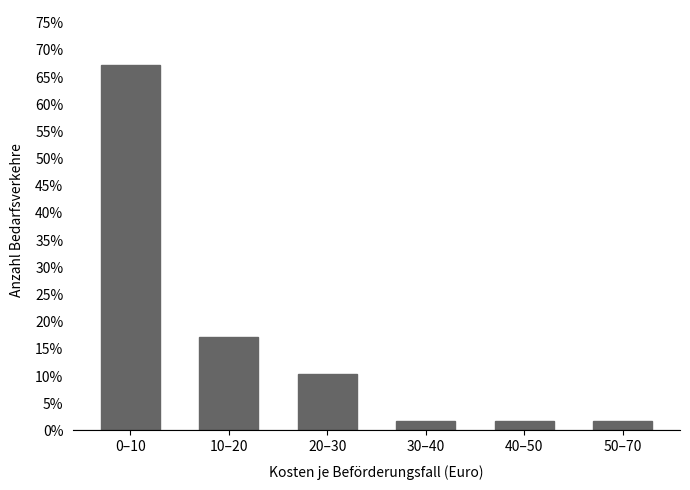

Reading left to right, extract all data points from this chart.

67.2	17.2	10.3	1.7	1.7	1.7